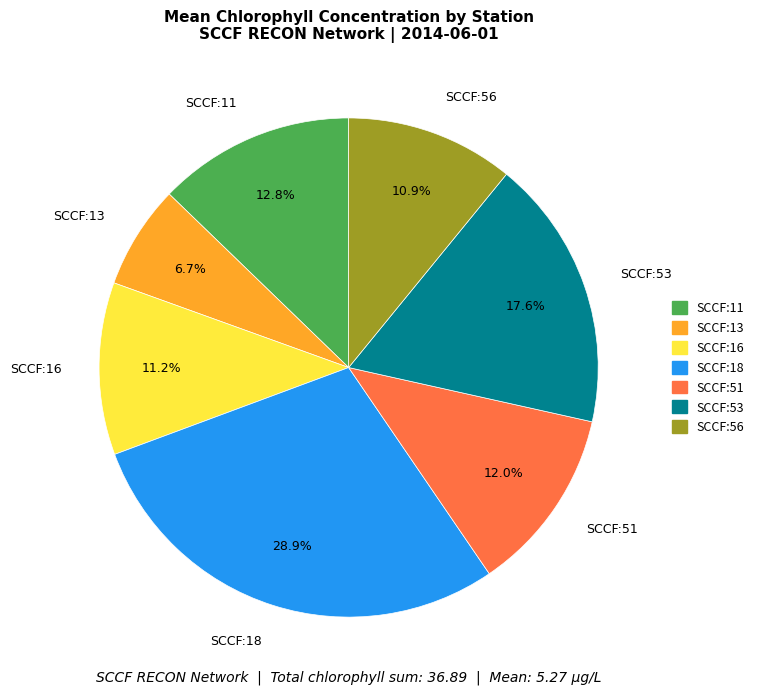

What percentage is NOT represented by SCCF:53?

82.4%